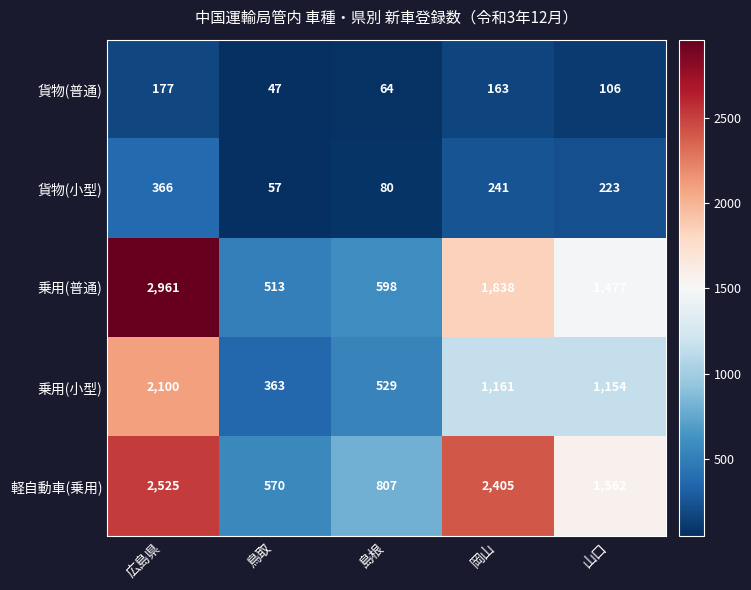

True or false: 乗用(普通) has a value of 1477 at 山口.

True